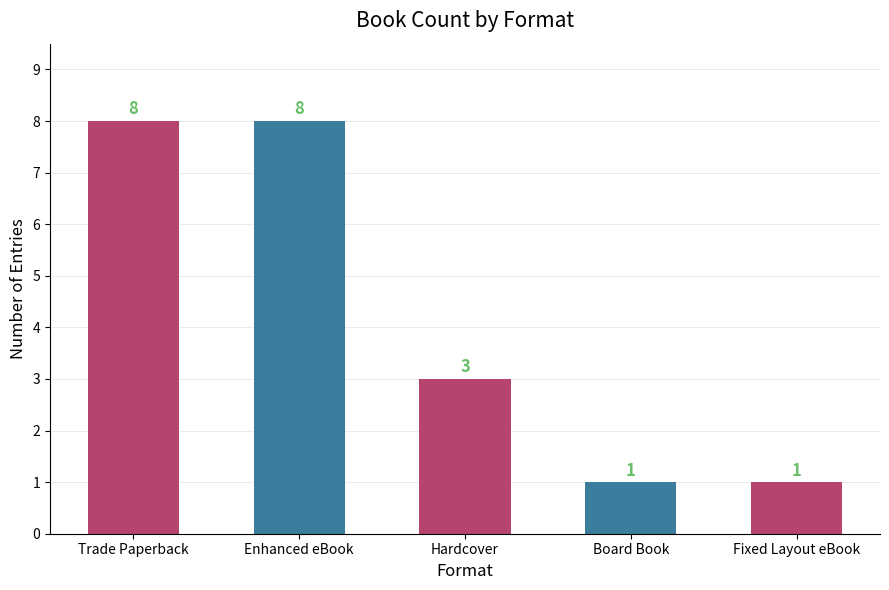

Is it true that the value at Board Book is 1?

True